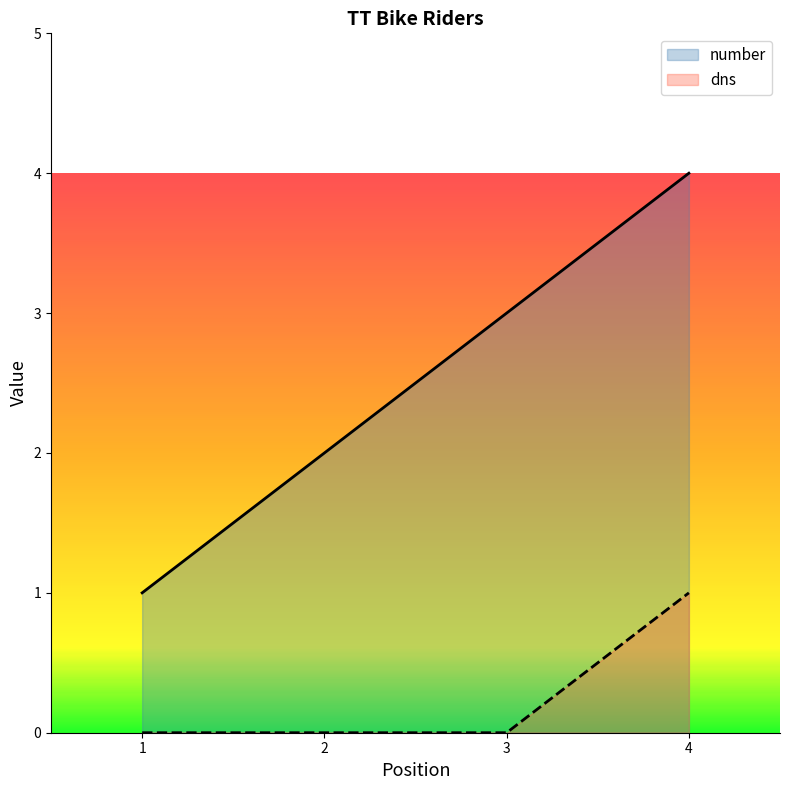

True or false: dns has a value of 1 at 3.

False